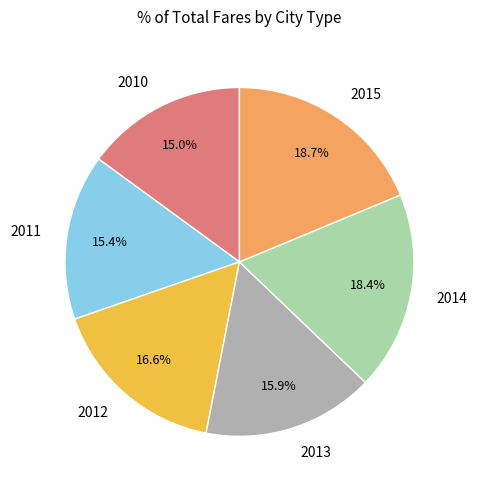

Count the number of slices in the pie.

6